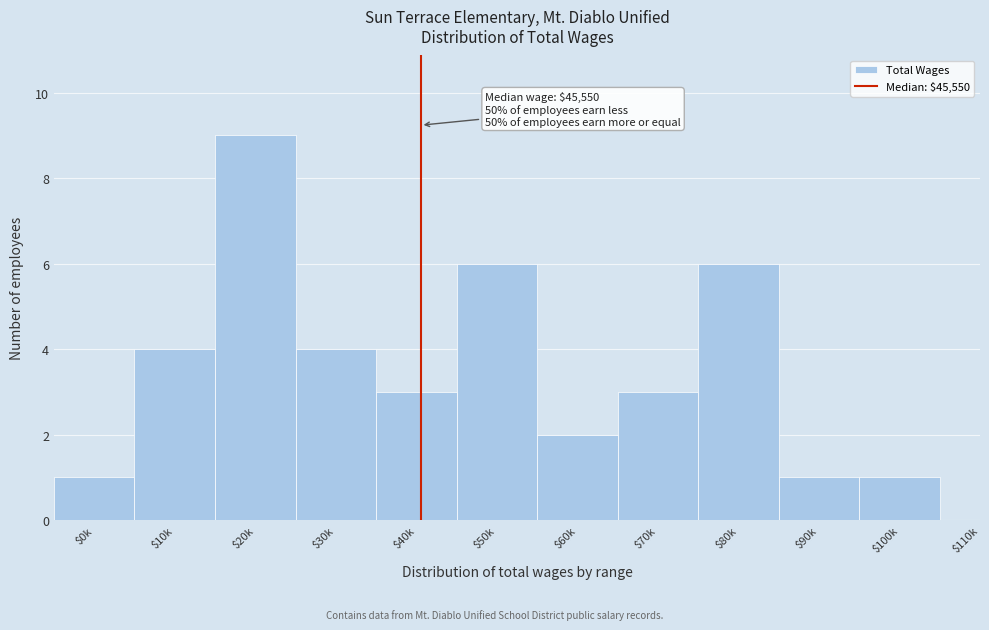

What is the greatest value displayed?

9